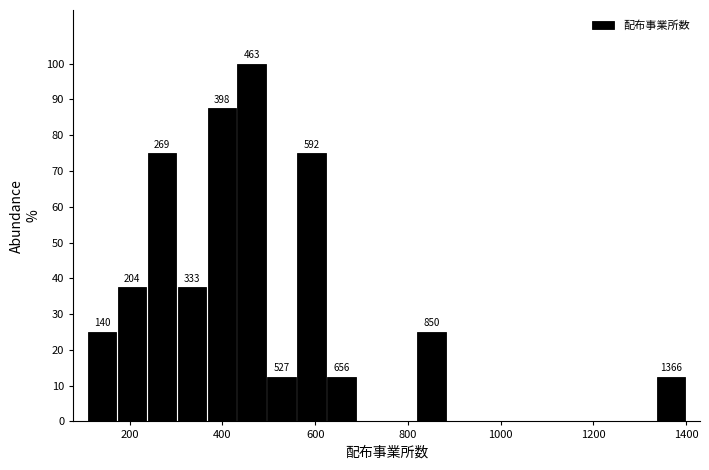

Read against the x-axis, roughly where is the centre of the tallest bar?

460